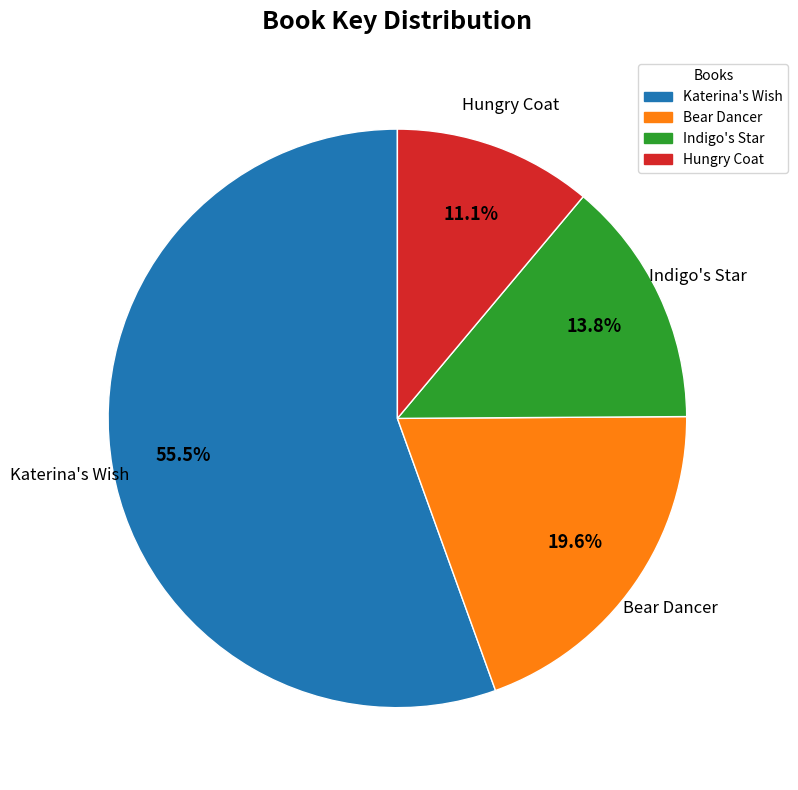

Is it true that Indigo's Star is 14% of the pie?

True